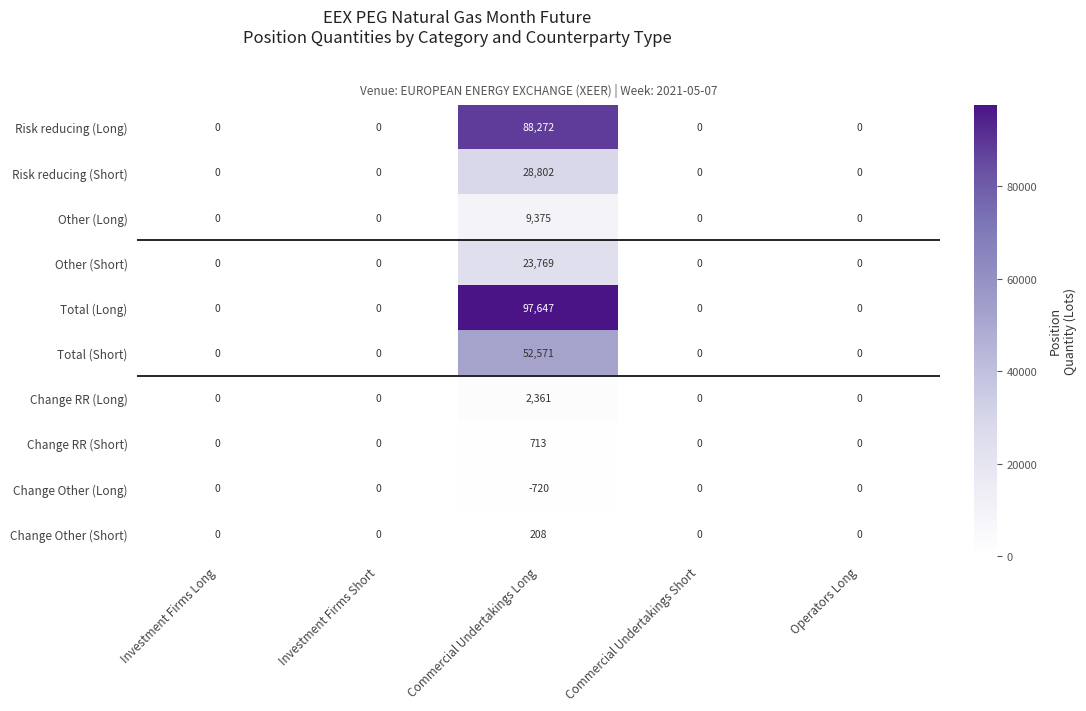

What is the sum of all Other (Short) values?

23769